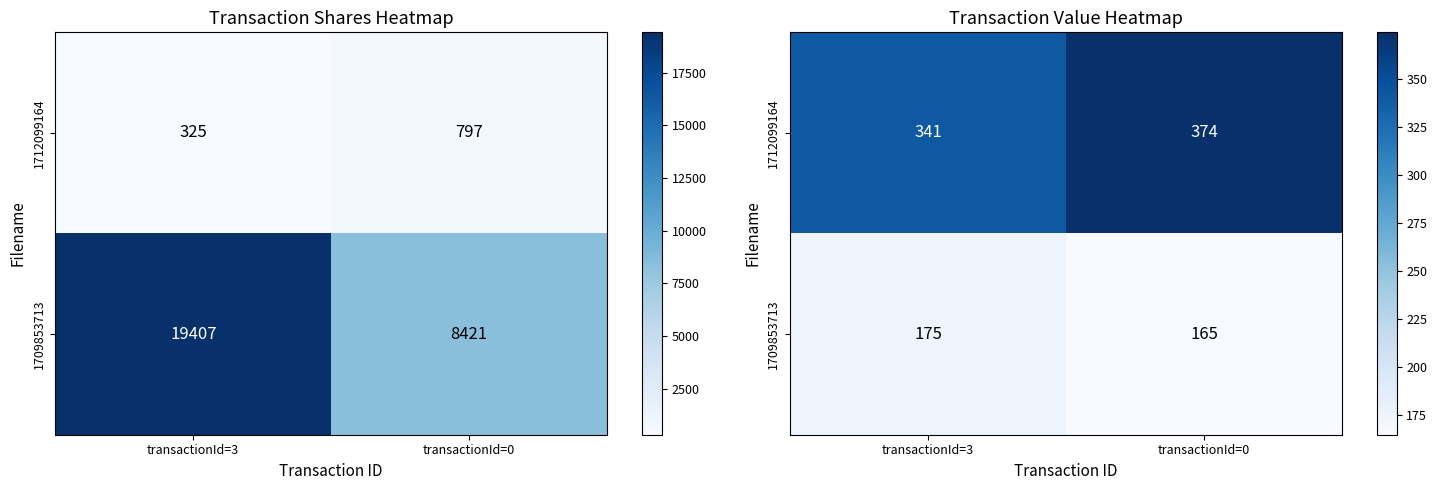

The 1712099164 series shows 374 at transactionId=0. True or false?

True